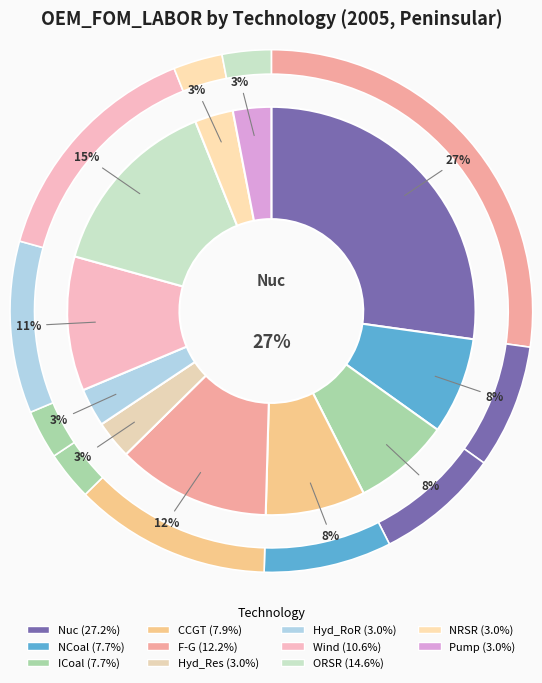

To the nearest percent, what portion does Hyd_RoR represent?

3%